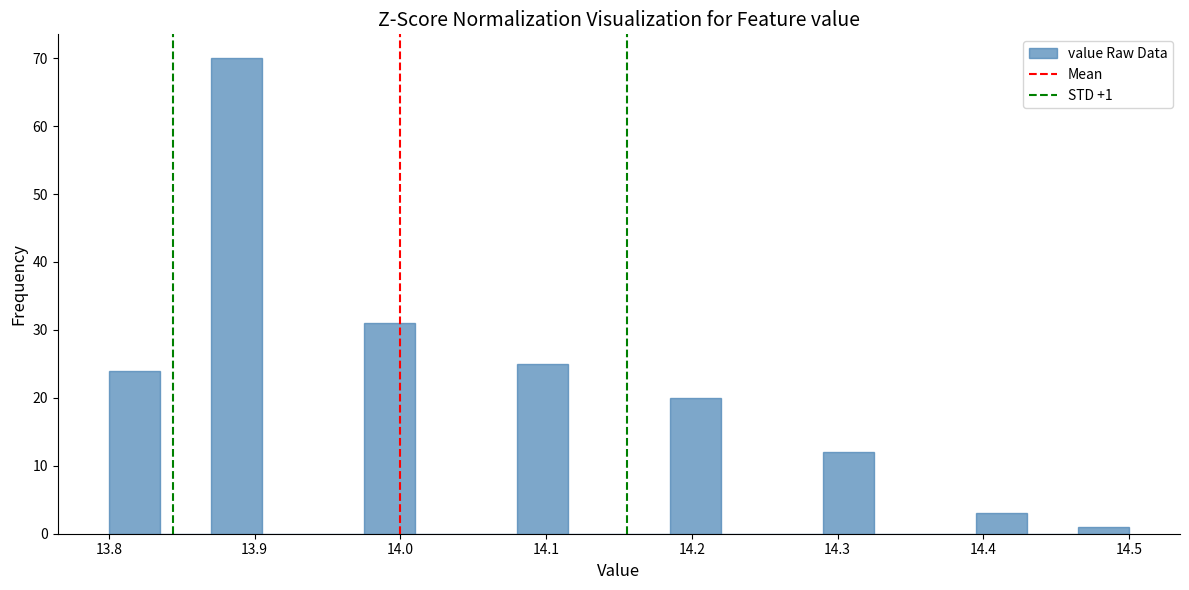

Around what value on the x-axis is the tallest bar? Give the approximate position of its centre, as read against the axis.

13.89